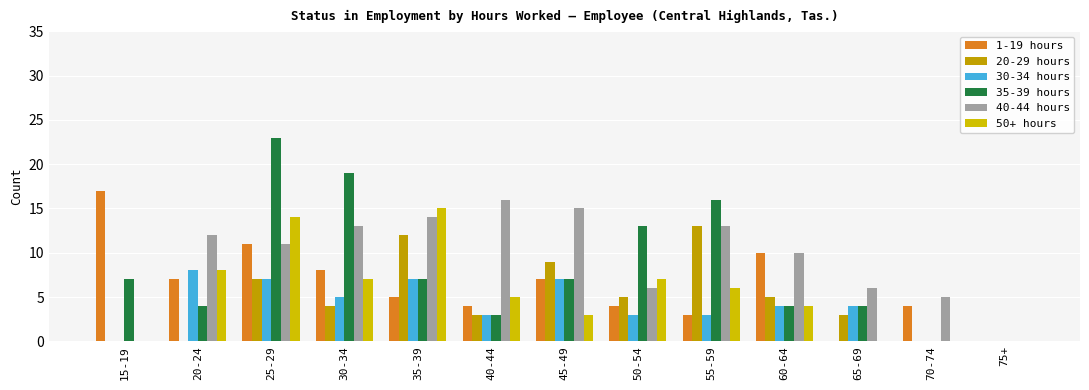

At which label is 20-29 hours closest to 6?

25-29